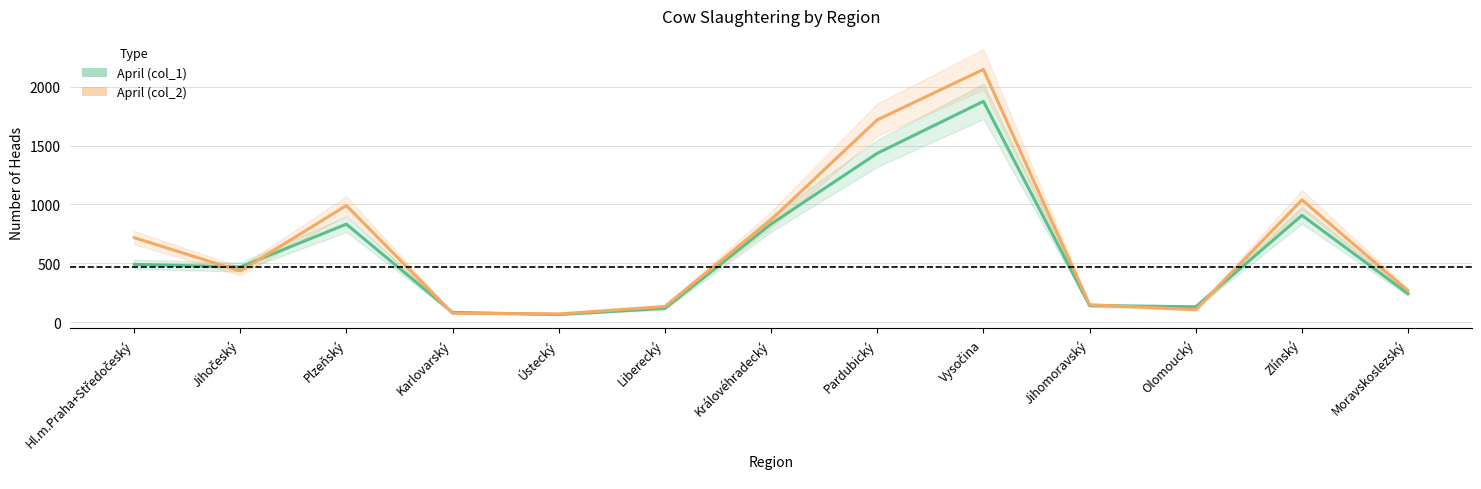

At which category does April (col_2) reach its first local valley?

Jihočeský